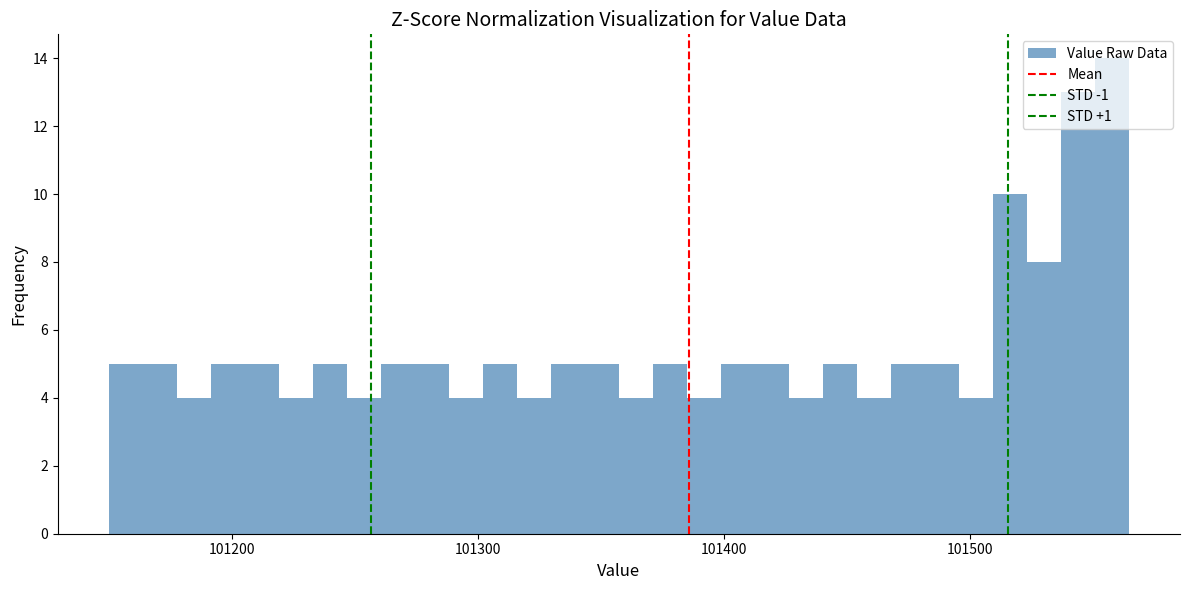

Around what value on the x-axis is the tallest bar? Give the approximate position of its centre, as read against the axis.

101560